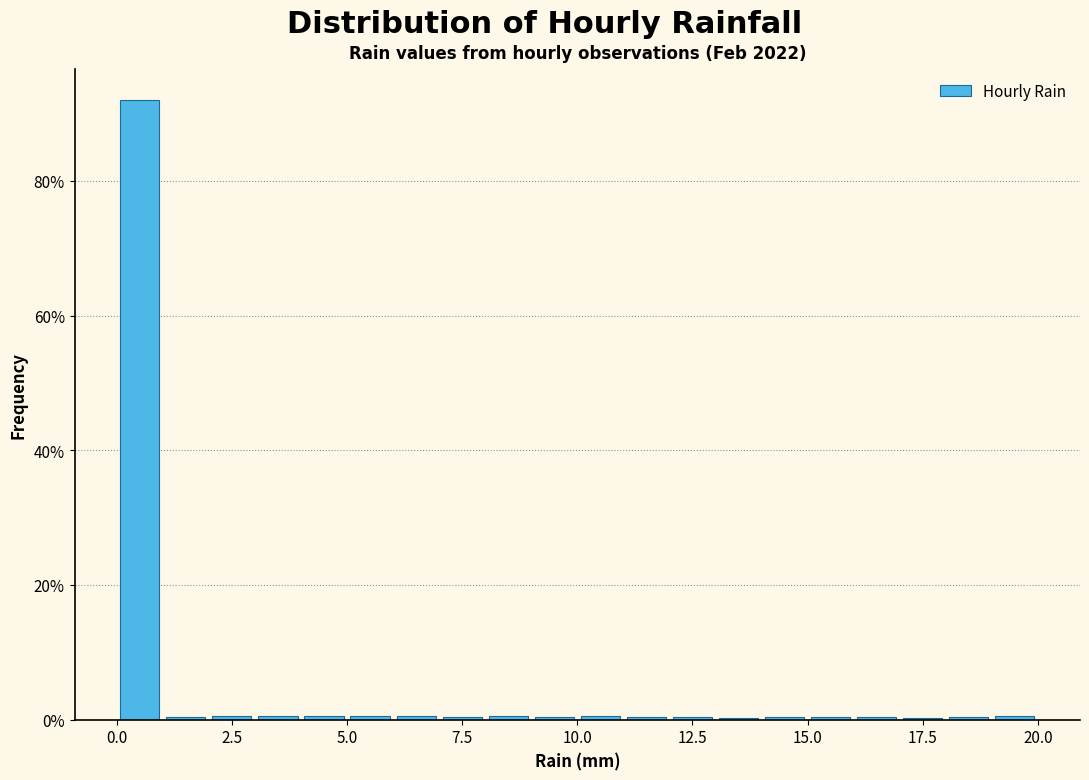

Around what value on the x-axis is the tallest bar? Give the approximate position of its centre, as read against the axis.

0.5